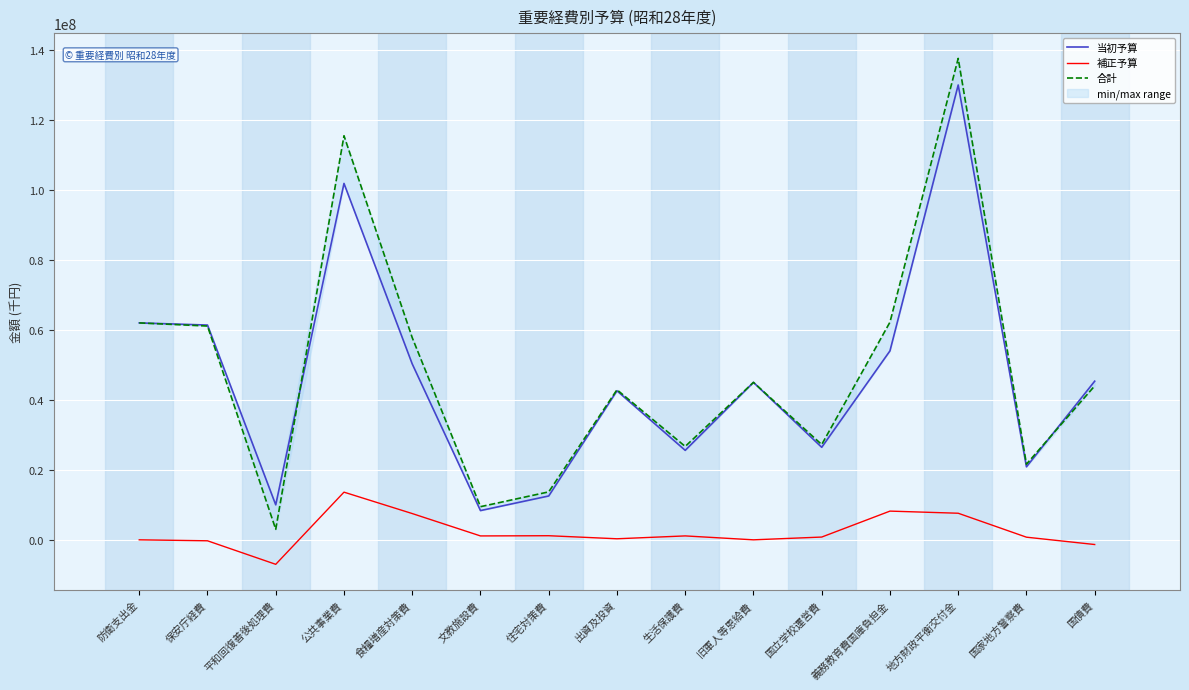

Reading right to left, transcribe all the data shown in this chart.

当初予算: 45343708	20866199	130000000	54000000	26443836	45000000	25572700	42593000	12532174	8358648	50270150	101867341	10000000	61386369	62000000
補正予算: -1341301	754879	7600000	8208000	791240	0	1119592	300000	1174000	1114096	7508912	13626040	-7000000	-276226	0
合計: 44002407	21621078	137600000	62208000	27235076	45000000	26692292	42893000	13706174	9472744	57779062	115493381	3000000	61110143	62000000